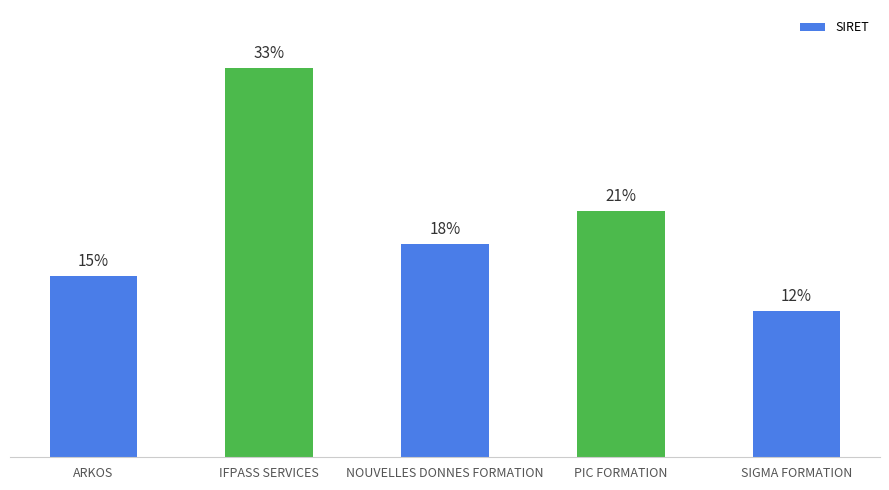

Reading left to right, what are all the values shown in this chart?

38450309000027	82379935800028	45123967700037	52162464300024	31036079700032